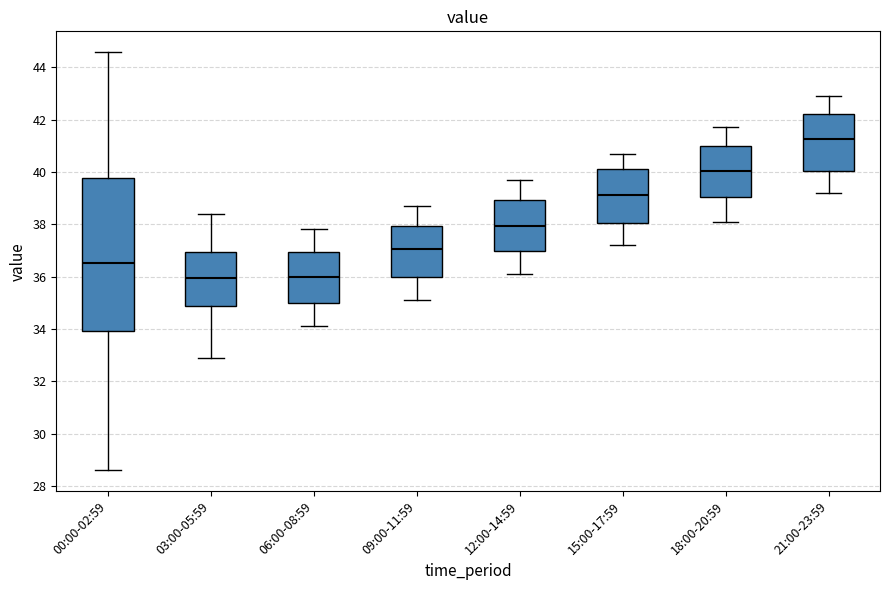

Which box's median line is the highest?

21:00-23:59